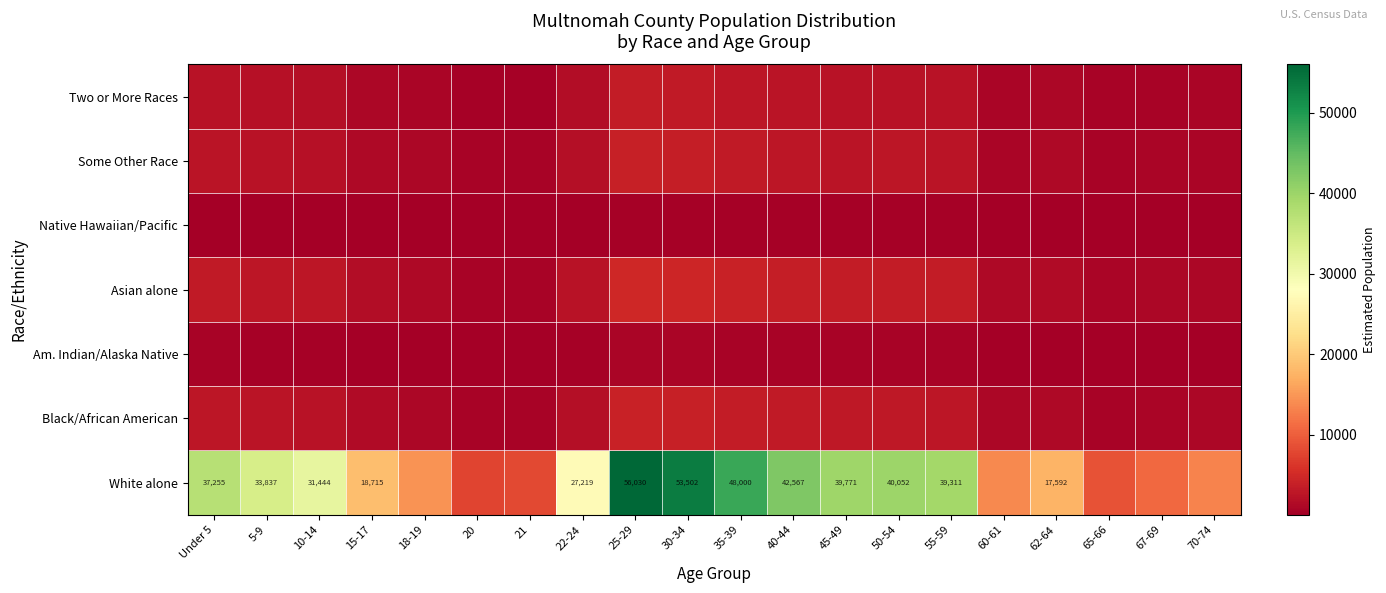

How many data points does each series have?

20